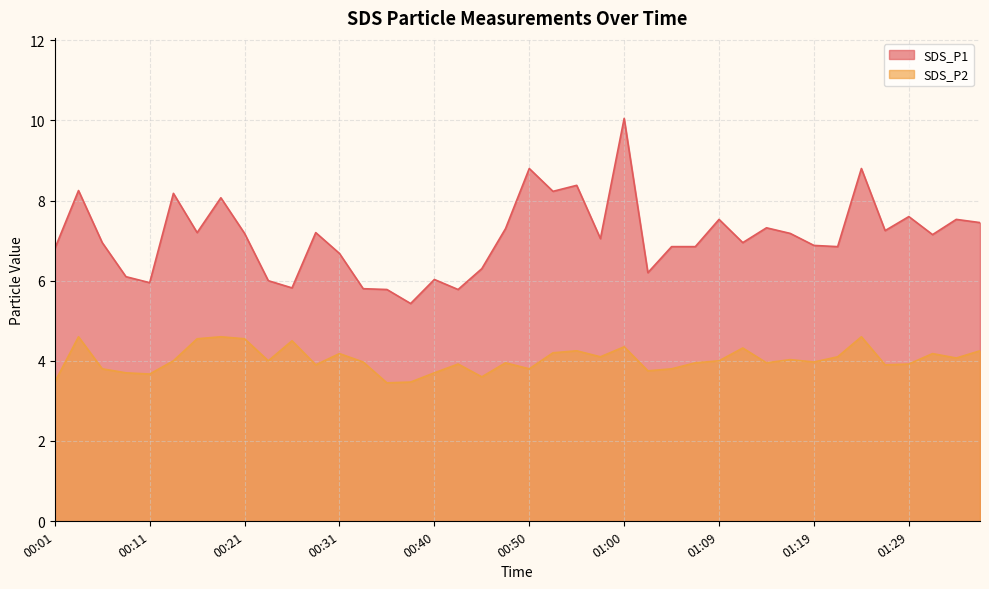

At which category is the sum across all series the highest?

01:00